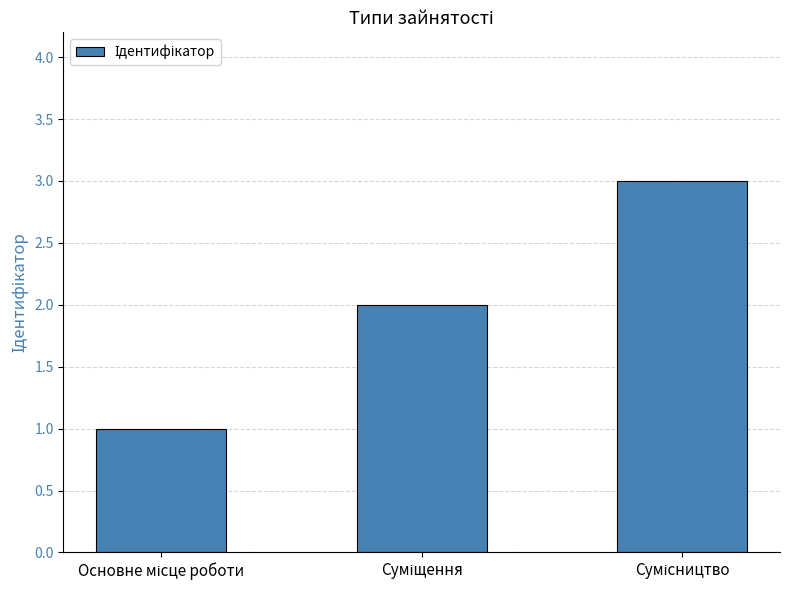

Are the bars horizontal?

No